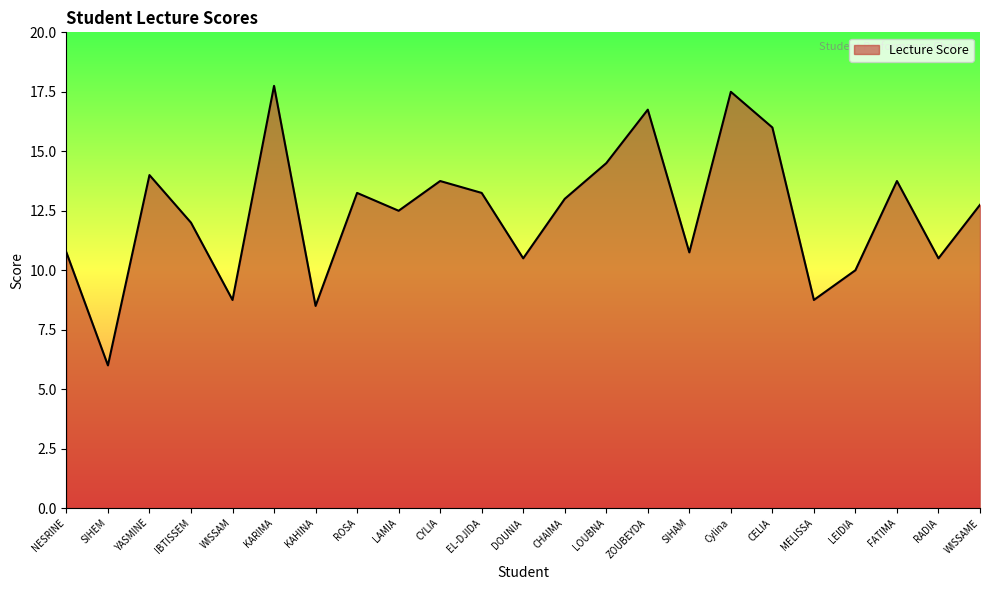

What is the change in value from LAMIA to RADIA?

-2.0